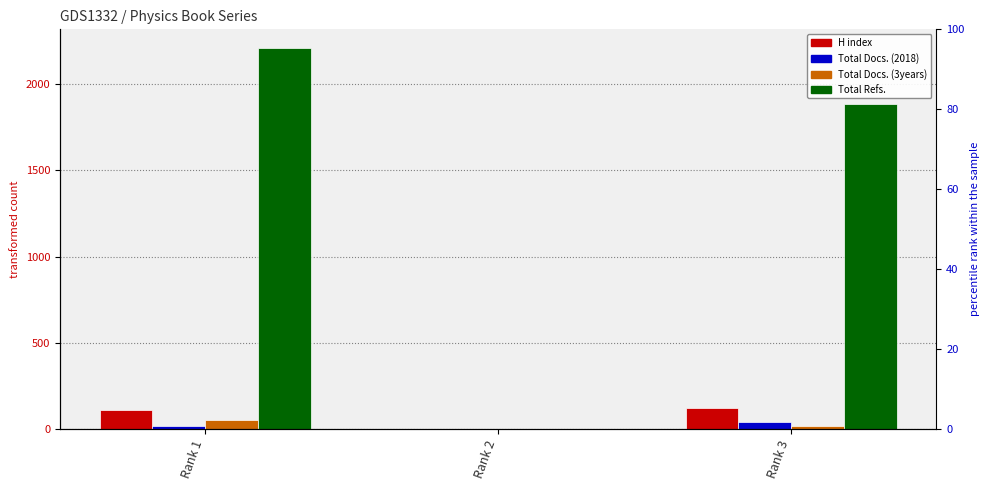

The value of Total Refs. at Rank 3 is 1888. True or false?

True